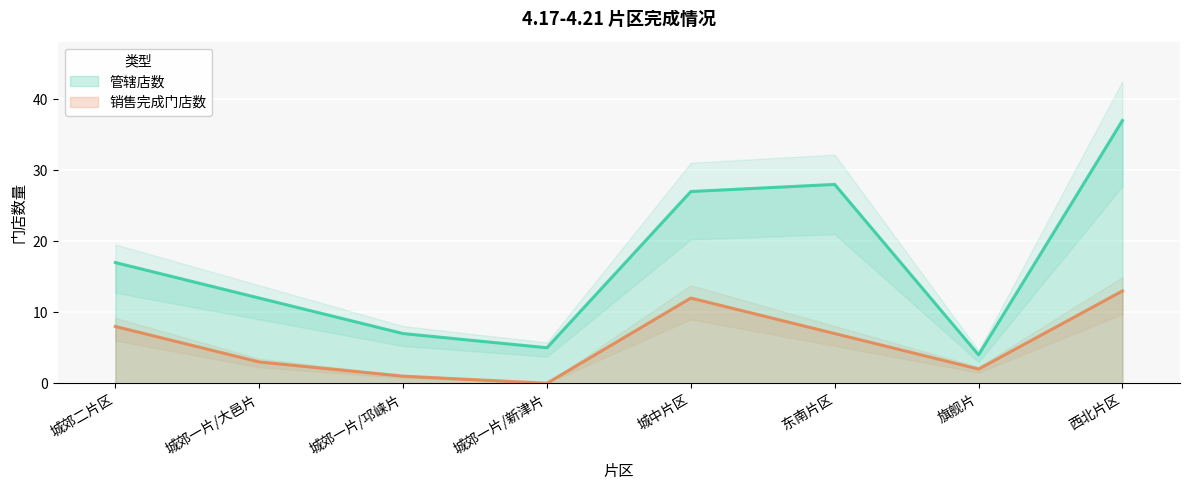

What position from the right is 城郊一片/邛崃片?

6